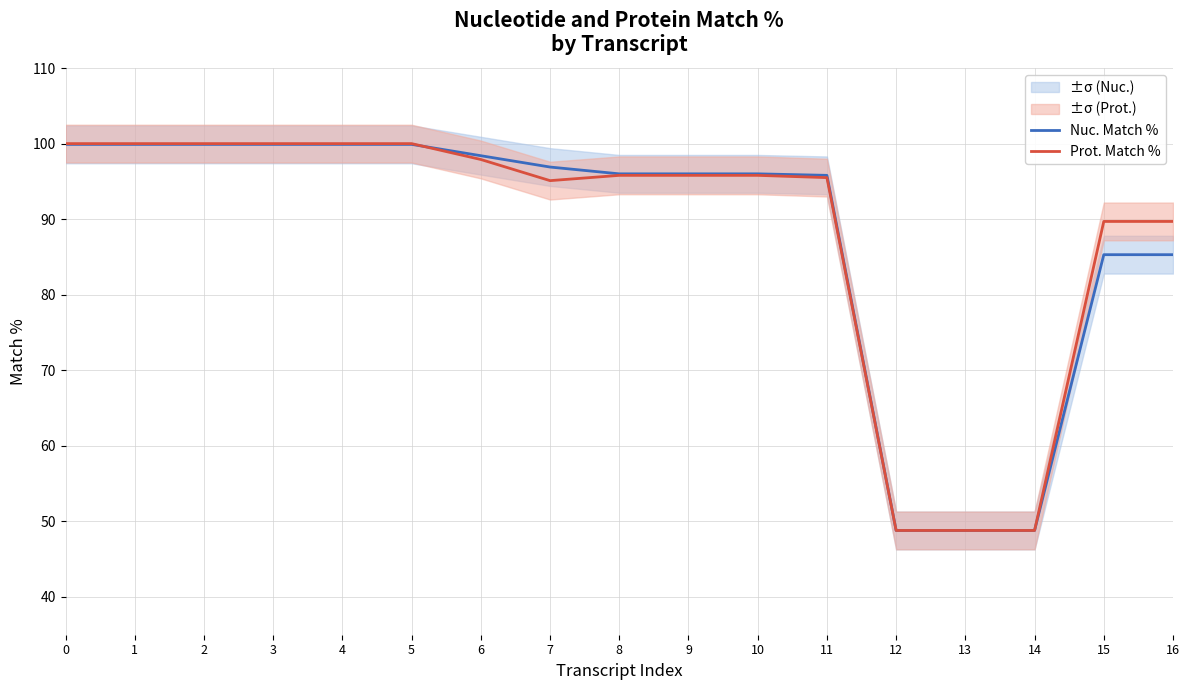

Which category has the lowest value across all series?

12